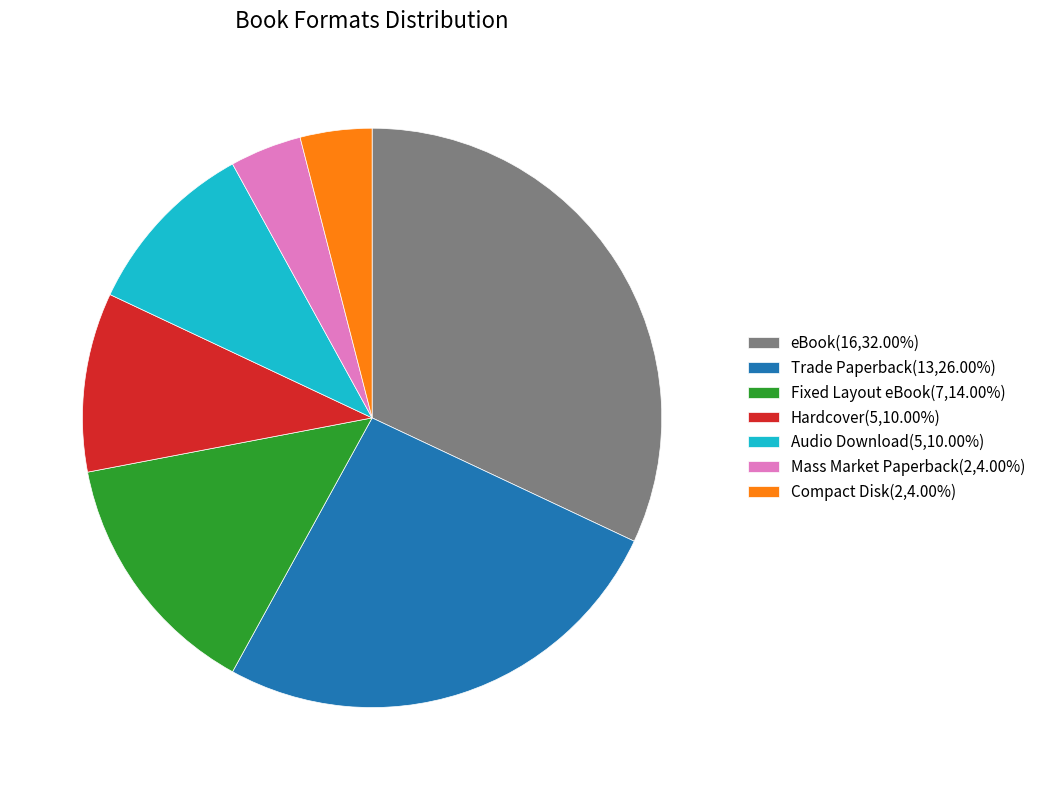

Approximately how many times larger is the value at Mass Market Paperback compared to Trade Paperback?

0.2